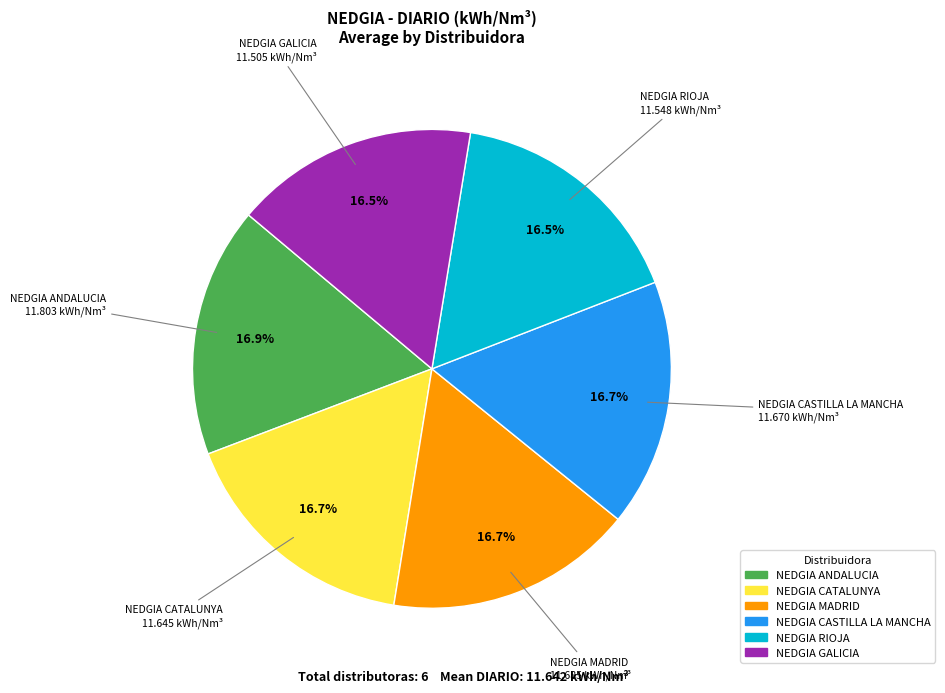

What percentage is NOT represented by NEDGIA CASTILLA LA MANCHA?

83.3%